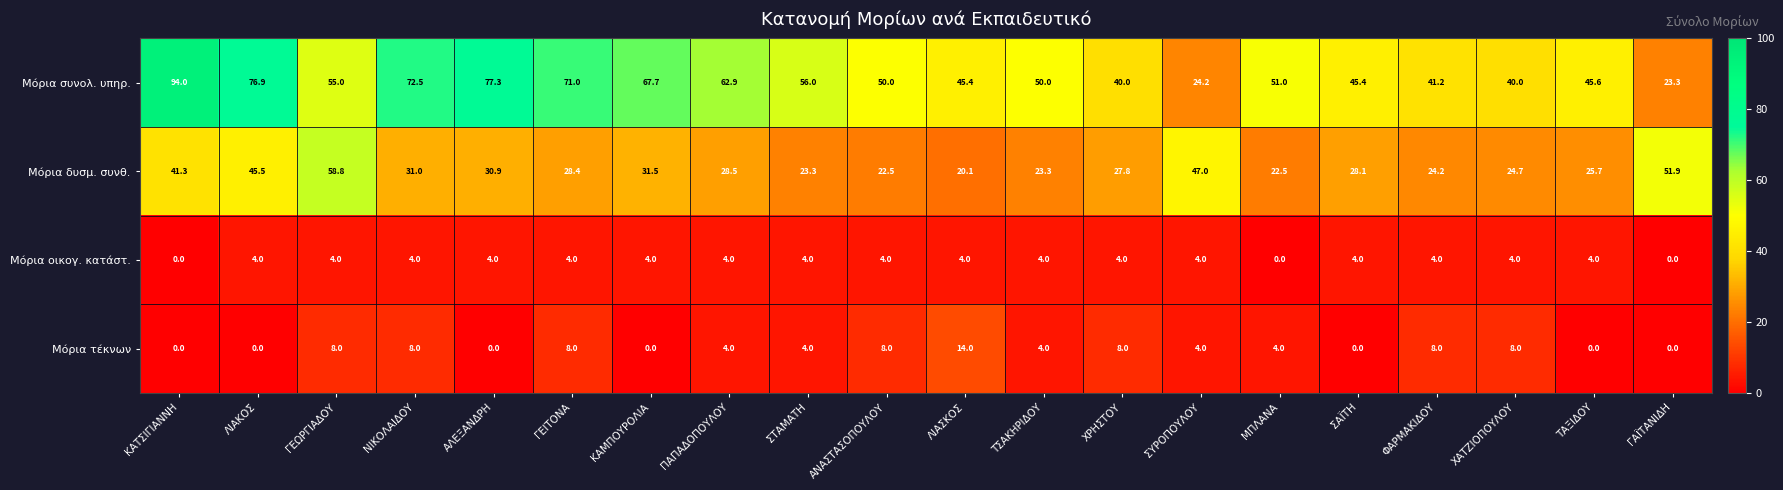

At which category is the sum across all series the highest?

ΚΑΤΣΙΓΙΑΝΝΗ